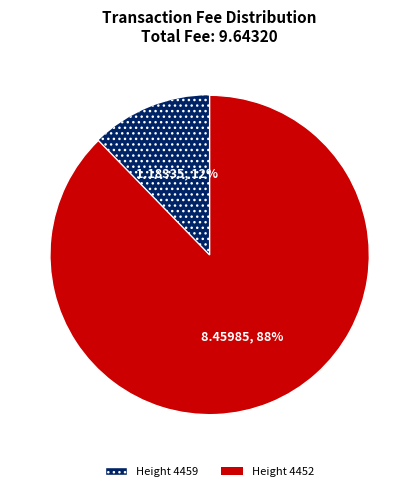

Count the number of slices in the pie.

2